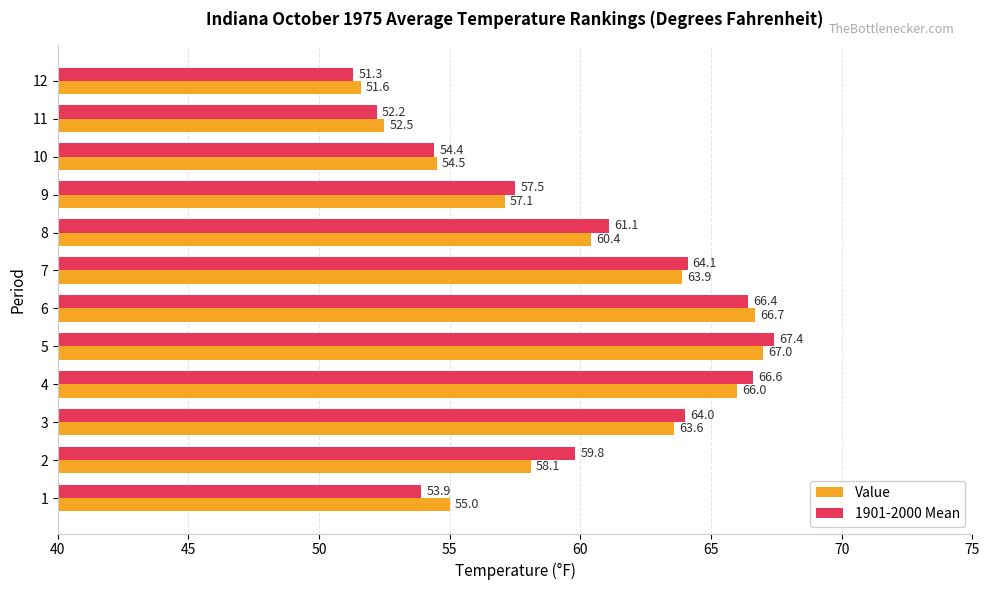

Which series changed the most between 5 and 11?

1901-2000 Mean